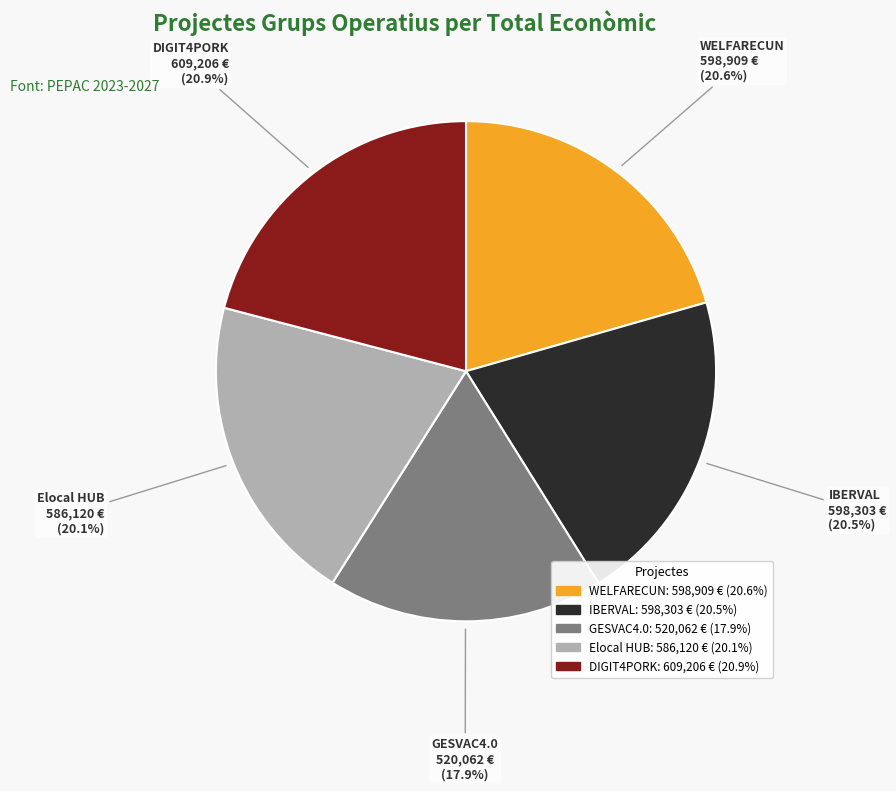

Do GESVAC4.0 and Elocal HUB together represent more than half of the pie?

No